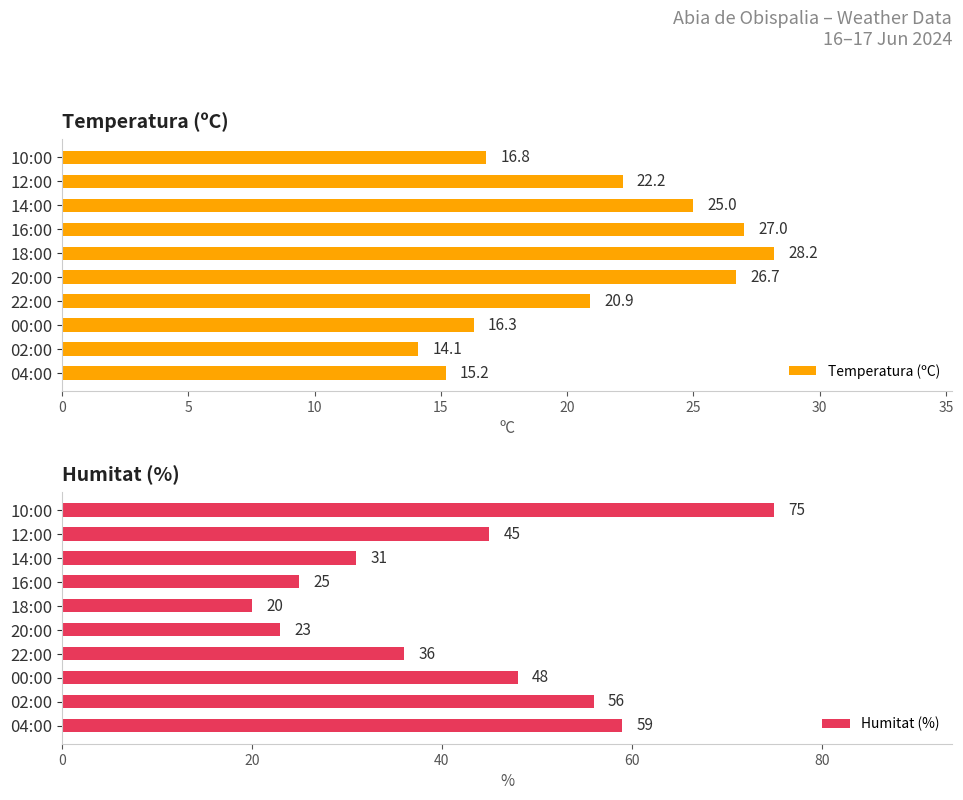

What is the average value of the Temperatura (ºC) series?

21.2